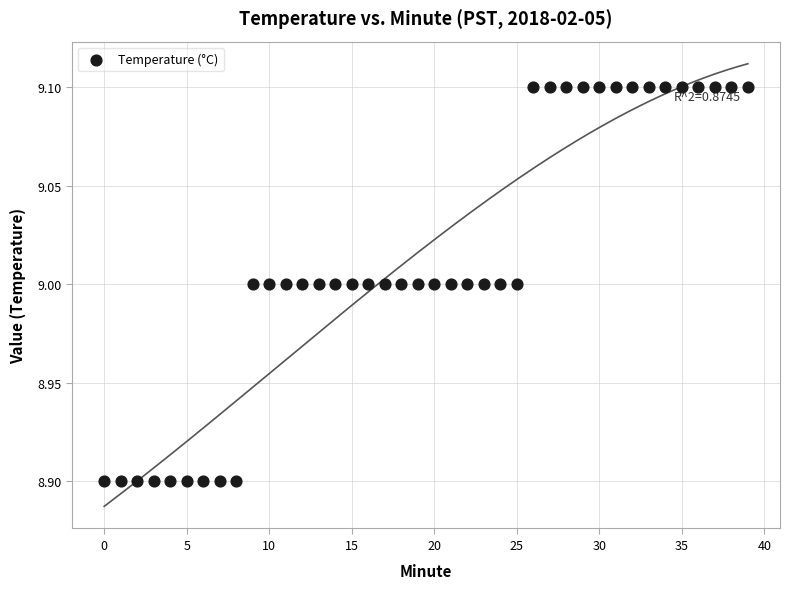

Count the number of points in this scatter plot.

40